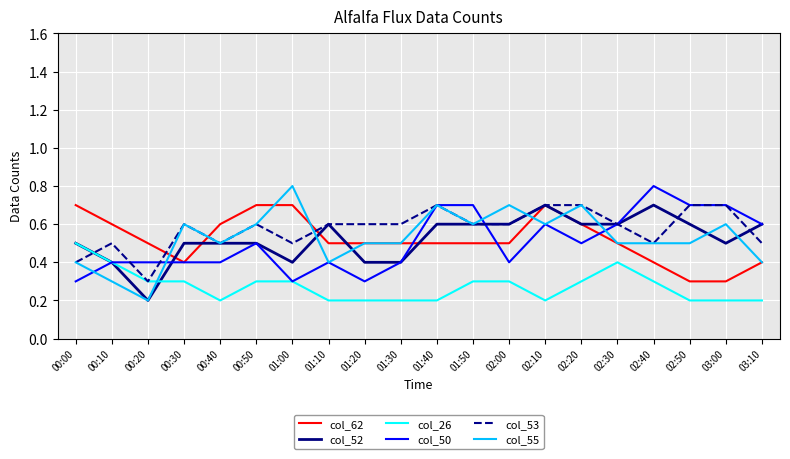

Does the chart display data point markers on the line(s)?

No